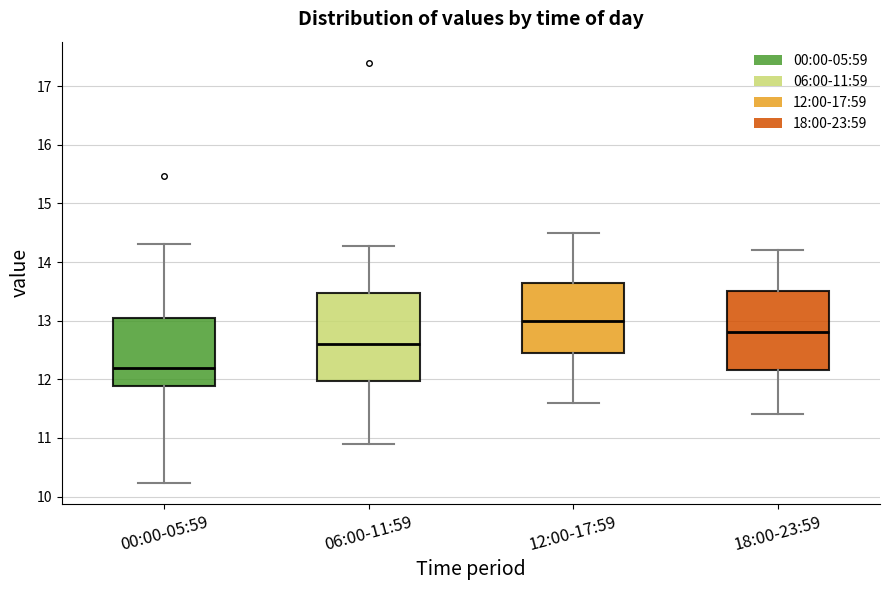

Where does the median line of the box for 06:00-11:59 sit on the y-axis? The values are not printed on the chart, so give them approximately, as read against the axis.

12.6